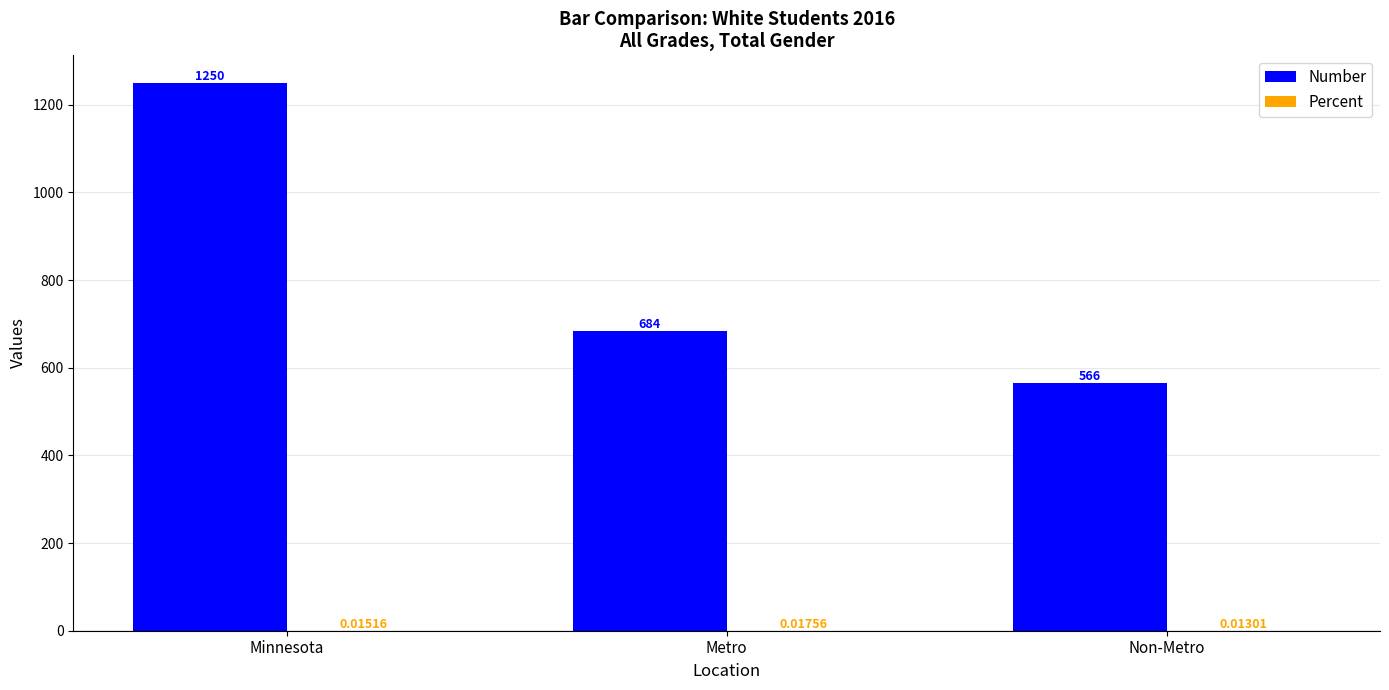

Which label corresponds to the largest value in the chart?

Minnesota